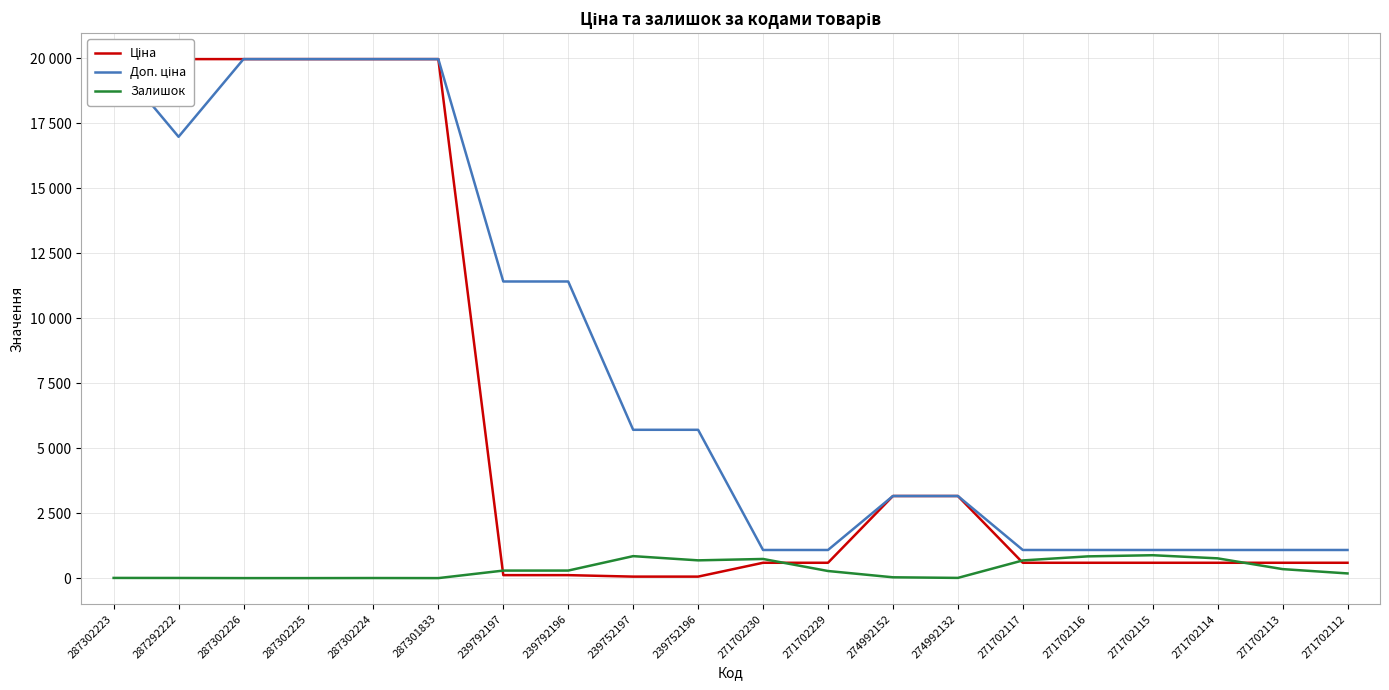

How many times do Залишок and Ціна cross each other?

4